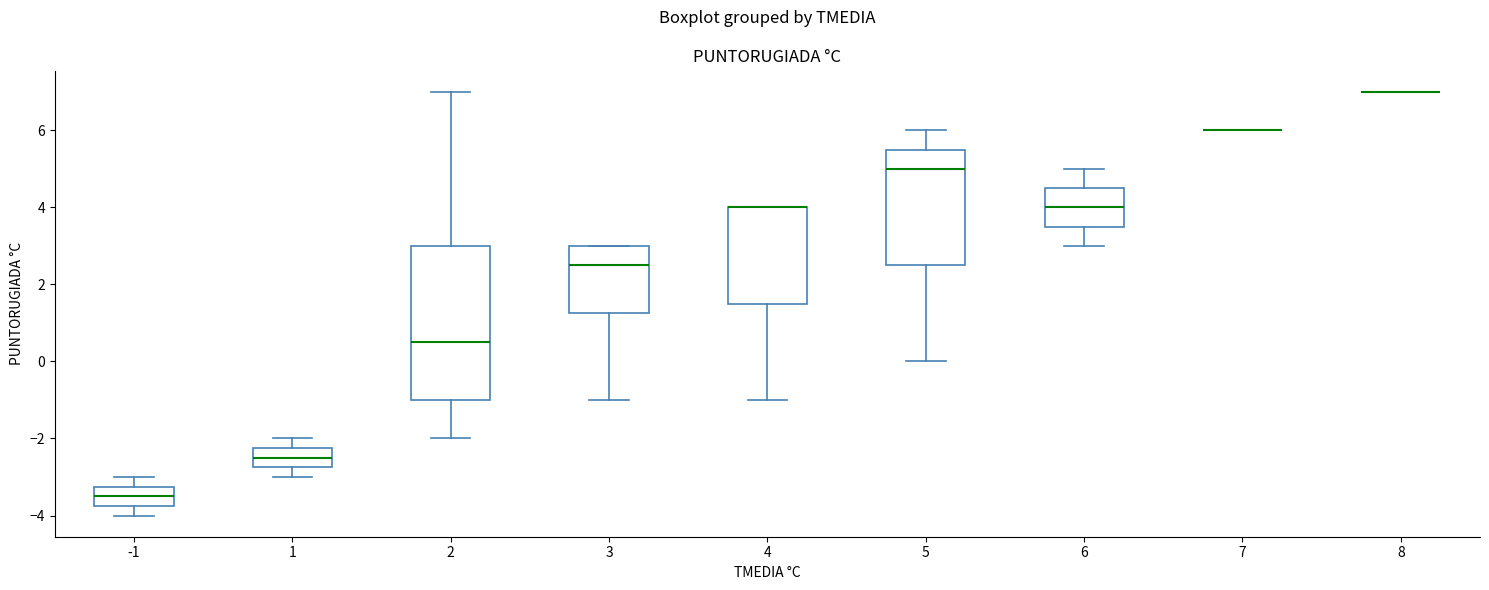

Reading left to right, read every box against the y-axis: the position of its median line, the range the box covers, and the ends of its whiskers. The values are not printed on the chart, so give them approximately, as read against the axis.

-1: median -3.4, box -3.8 to -3.2, whiskers -4.0 to -3.0
1: median -2.4, box -2.8 to -2.2, whiskers -3.0 to -2.0
2: median 0.6, box -1.0 to 3.0, whiskers -2.0 to 7.0
3: median 2.6, box 1.2 to 3.0, whiskers -1.0 to 3.0
4: median 4.0 (drawn on the box's upper edge), box 1.6 to 4.0, whiskers -1.0 to 4.0
5: median 5.0, box 2.6 to 5.6, whiskers 0.0 to 6.0
6: median 4.0, box 3.6 to 4.6, whiskers 3.0 to 5.0
7: box collapsed to a line at 6.0, whiskers 6.0 to 6.0
8: box collapsed to a line at 7.0, whiskers 7.0 to 7.0